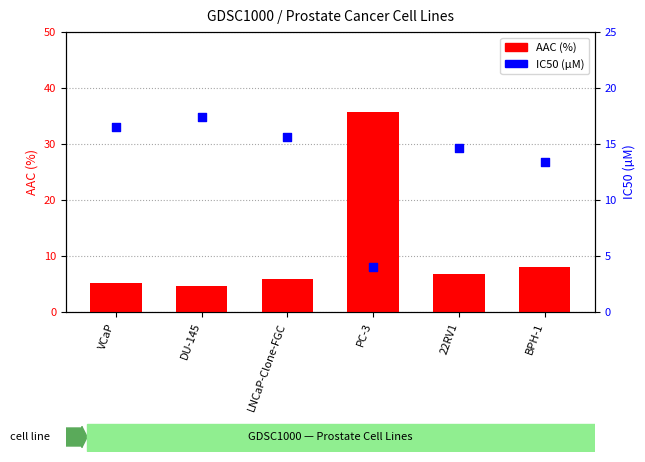

Is the value of AAC (%) at LNCaP-Clone-FGC greater than the value of IC50 (µM) at BPH-1?

No